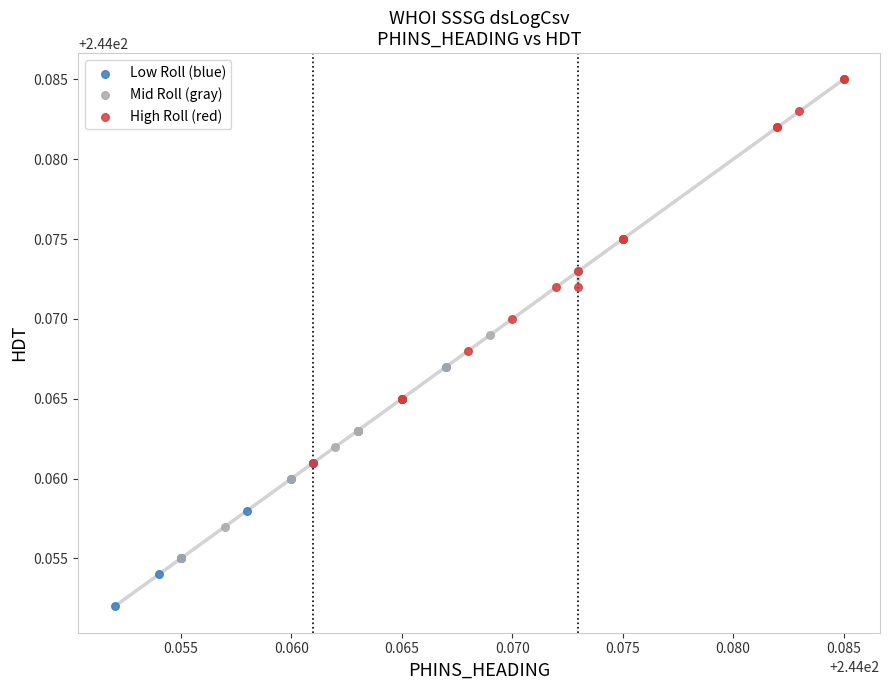

Which series contains the highest Y value?

High Roll (red)